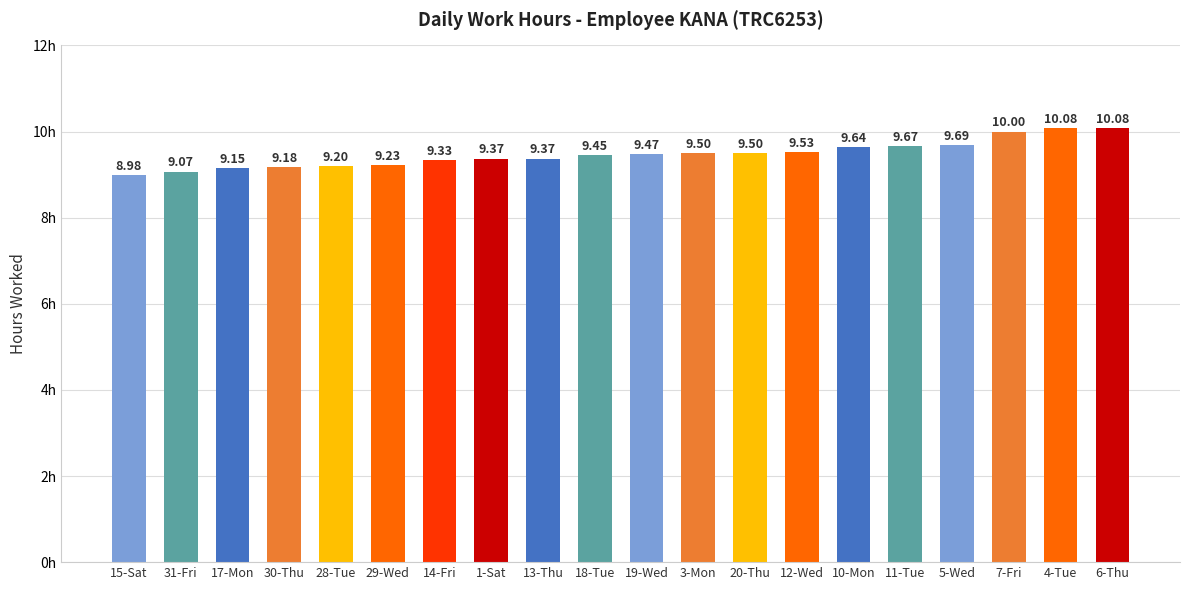

At which label does the data first exceed 9?

31-Fri